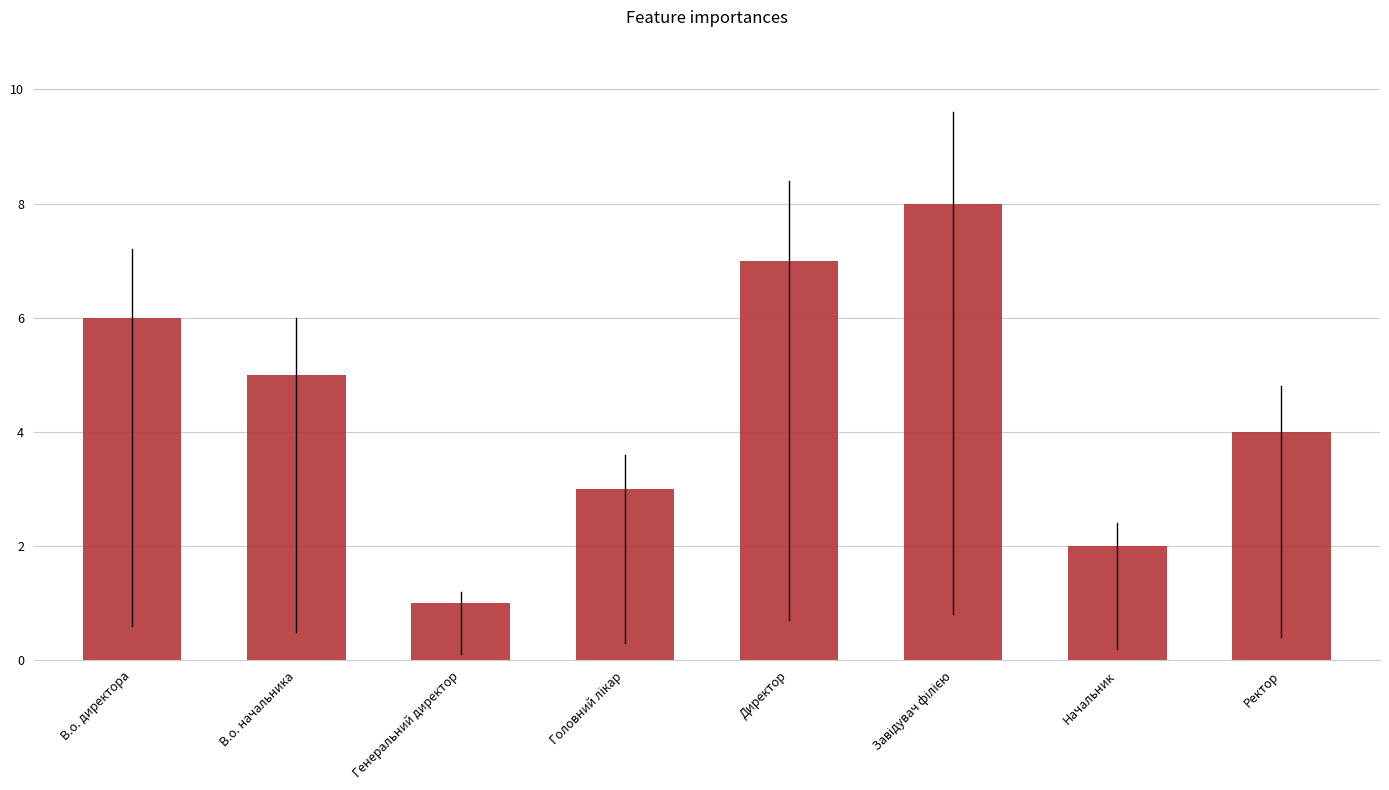

Which label corresponds to the smallest value in the chart?

Генеральний директор